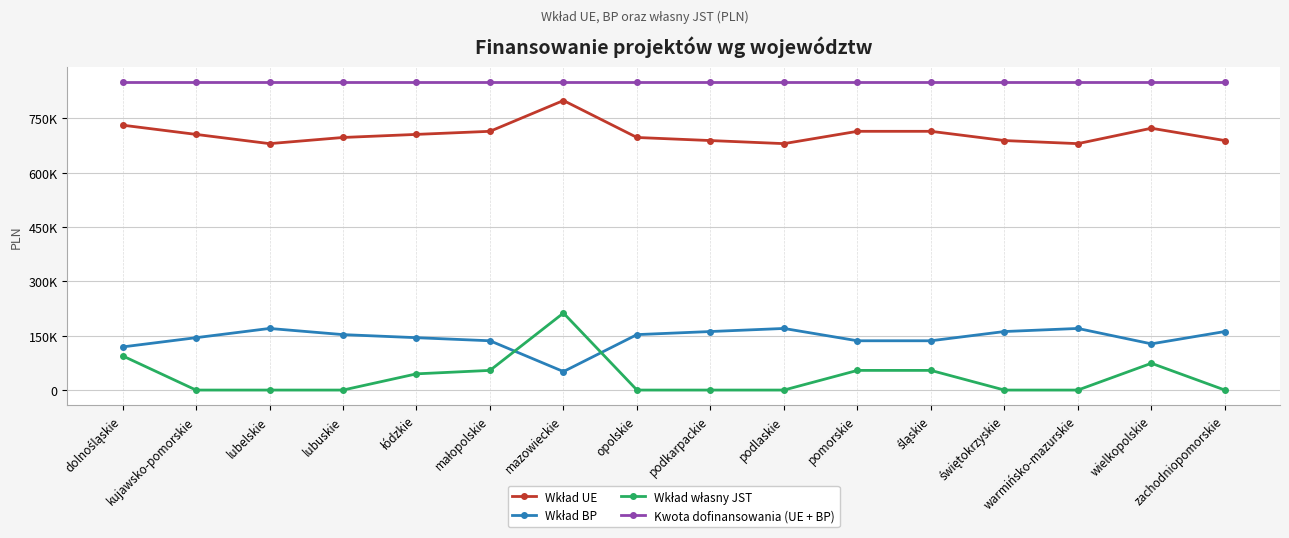

Where is the first local maximum for Wkład BP?

lubelskie